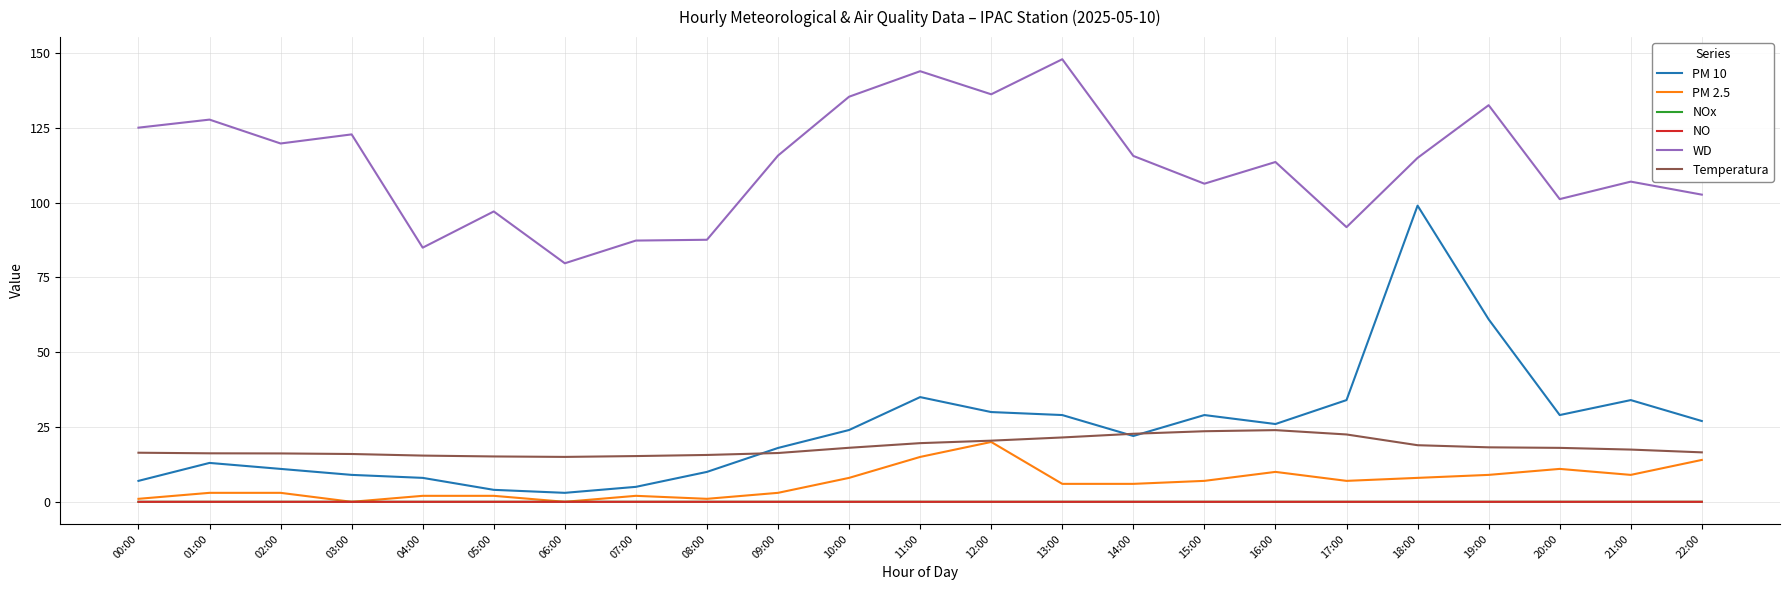

Does the chart have visible grid lines?

Yes